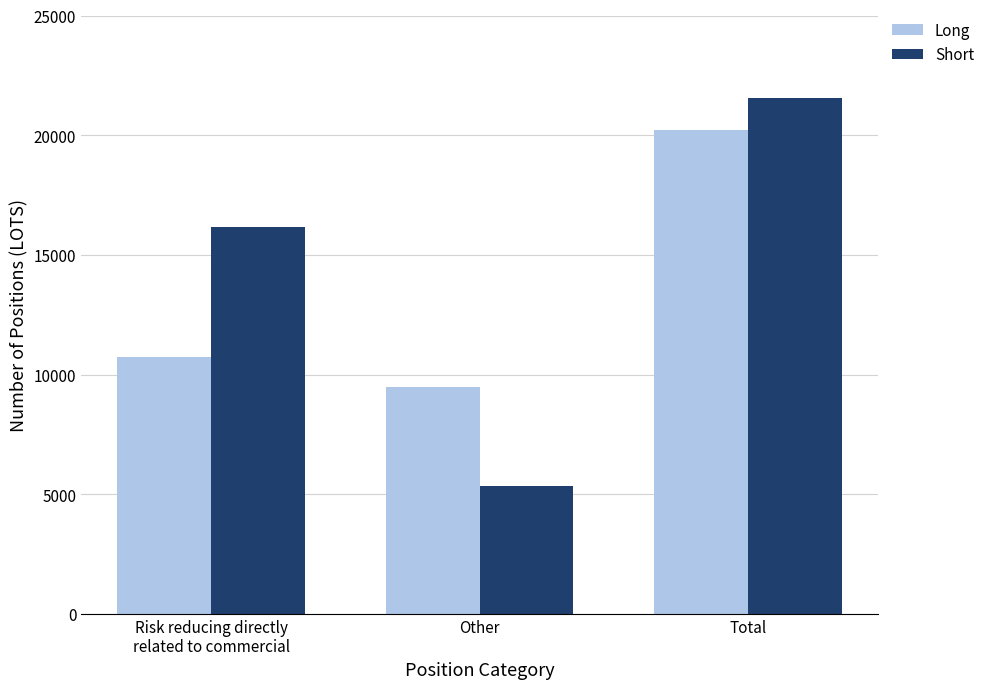

What is the maximum value for Long?

20227